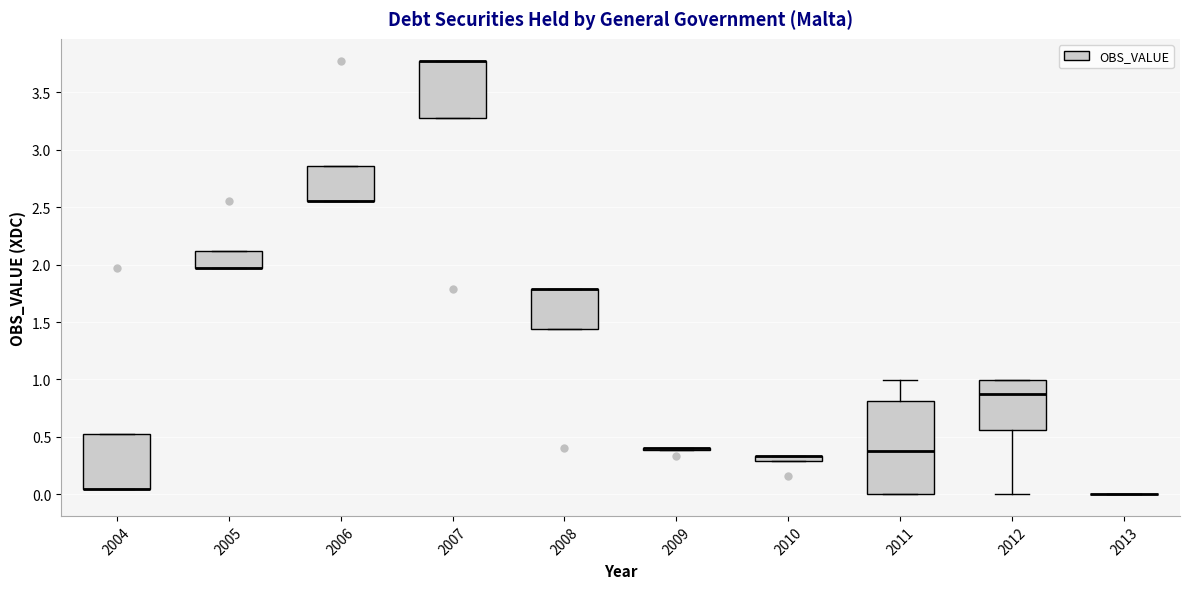

Which box is the tallest, from its lower edge to its upper edge?

2011